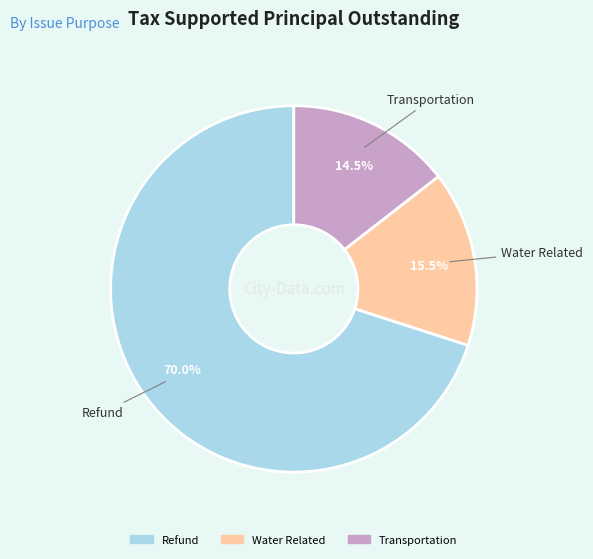

To the nearest percent, what is the combined percentage of Refund and Transportation?

84%